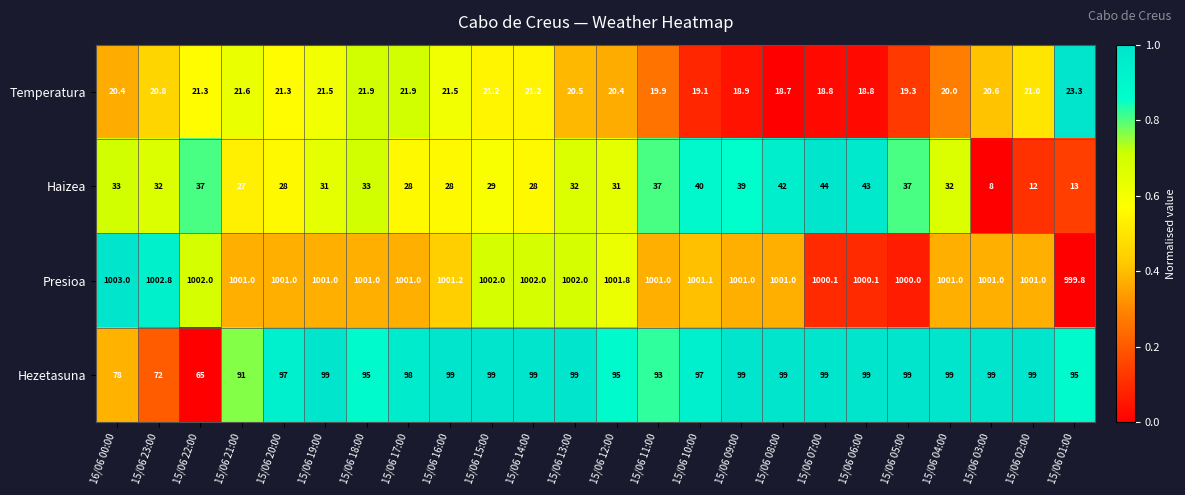

What is the difference between the highest and lowest values at 15/06 06:00?

981.3